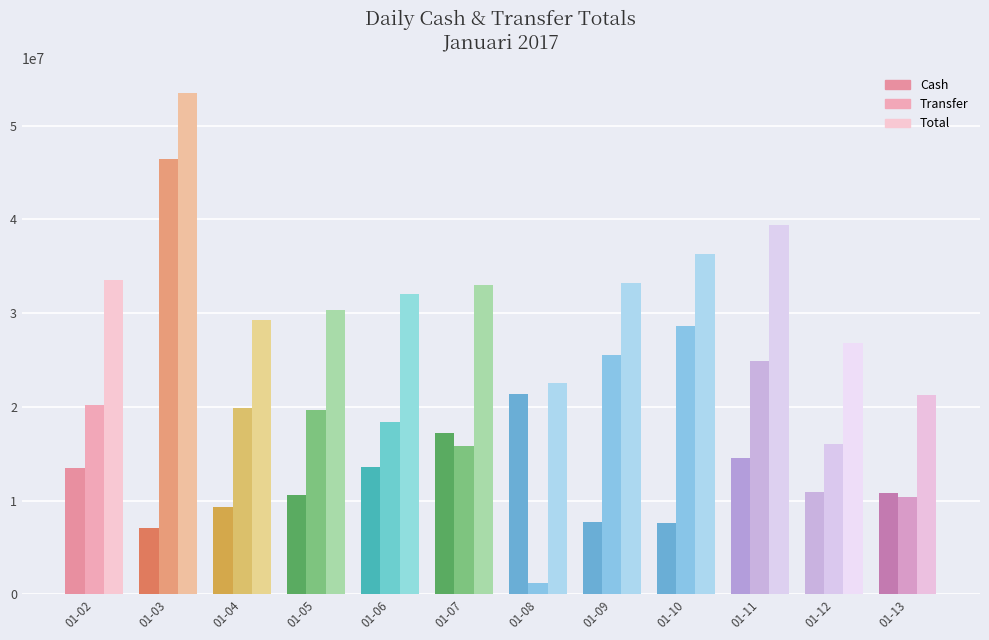

How many bars are there in each group?

3